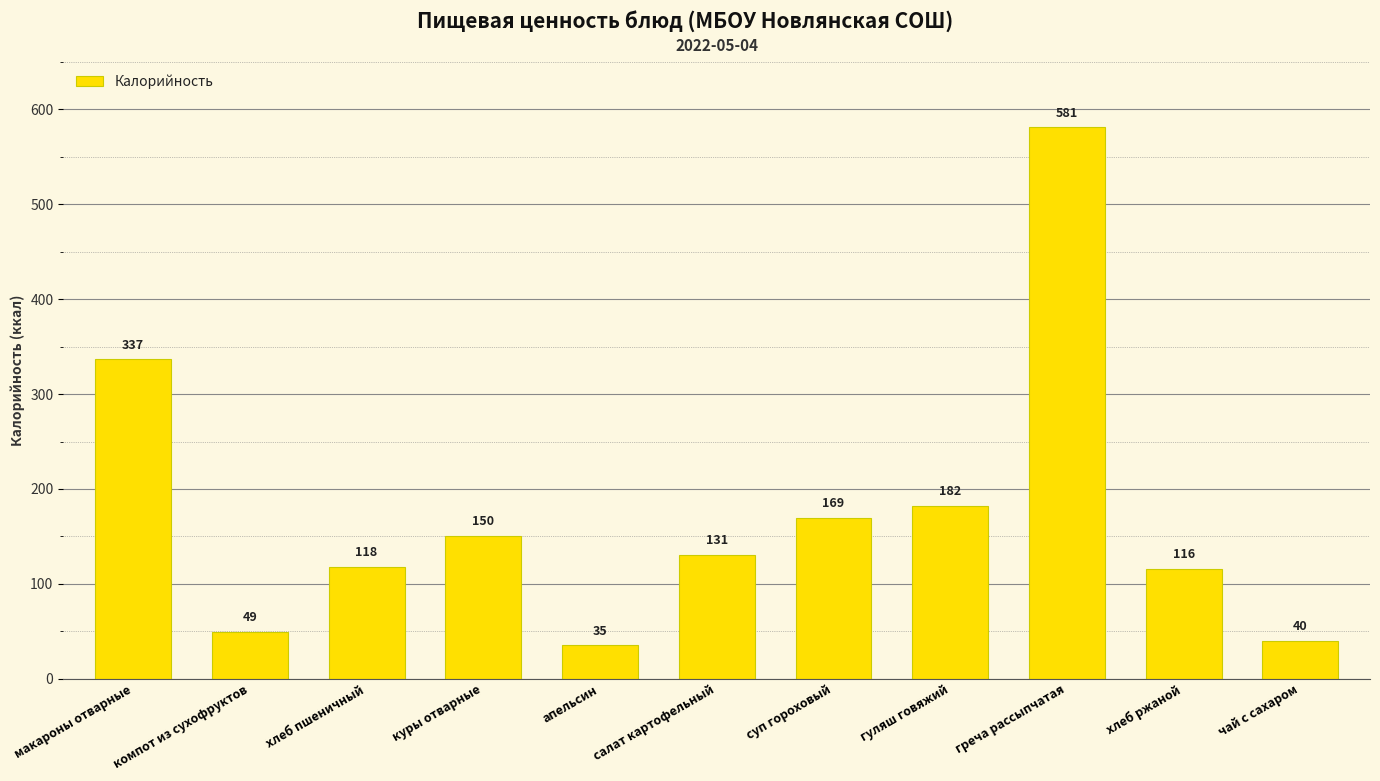

What is the average value?

173.5